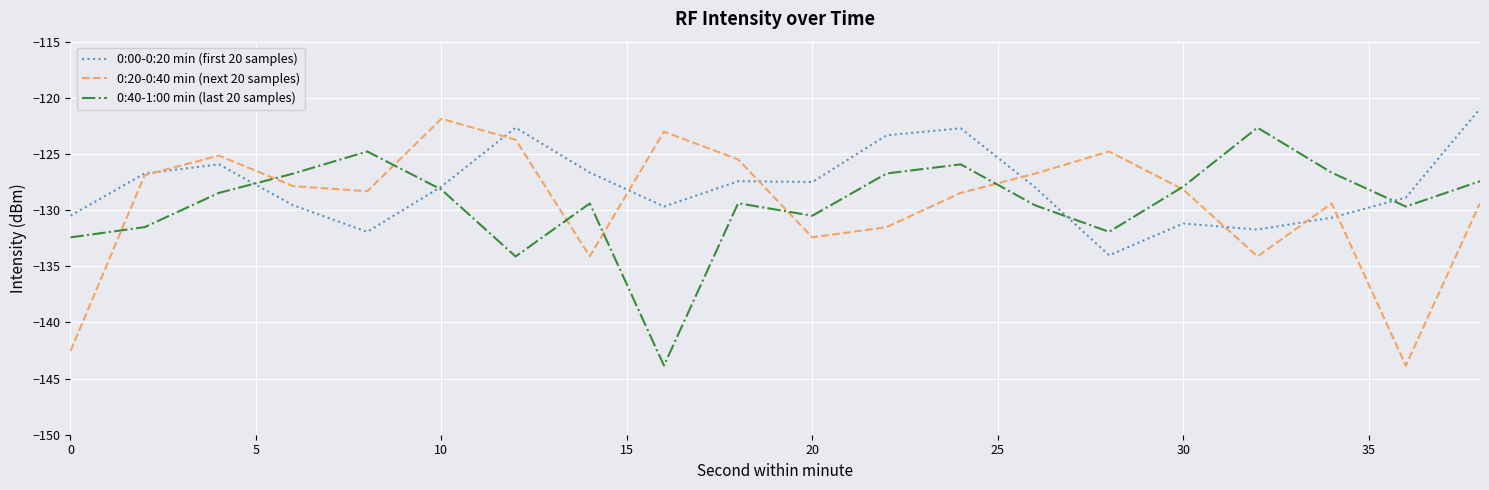

What is the minimum value for 0:20-0:40 min (next 20 samples)?

-143.8